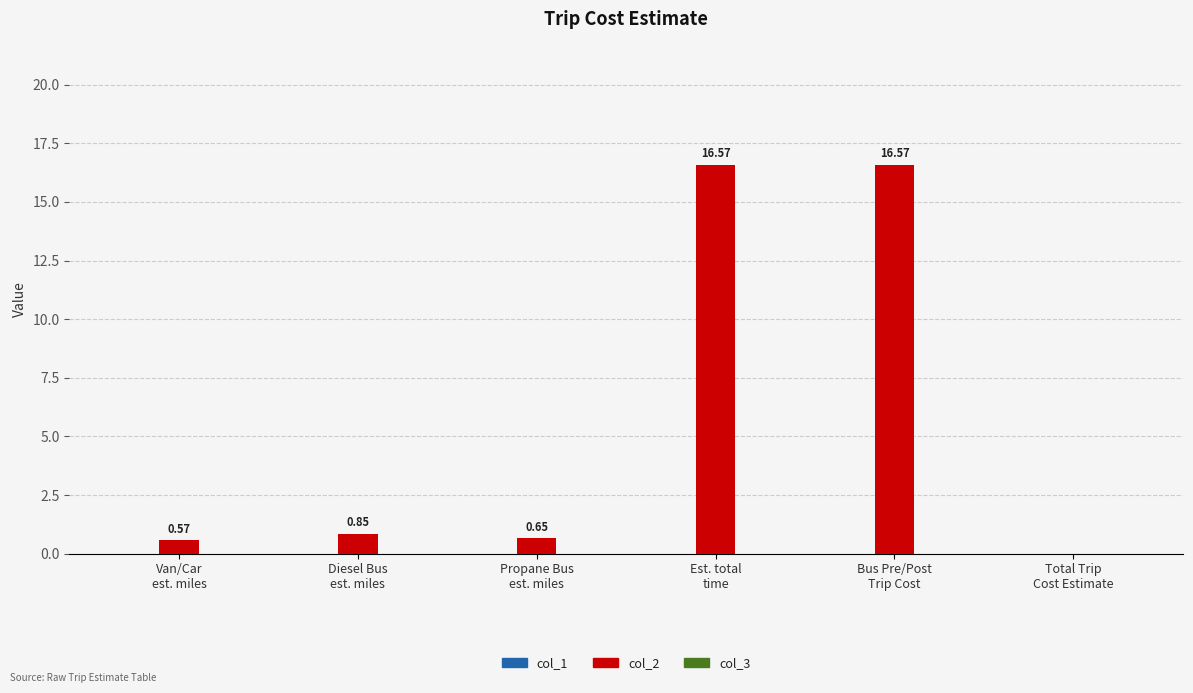

What is the sum of all values?

35.2